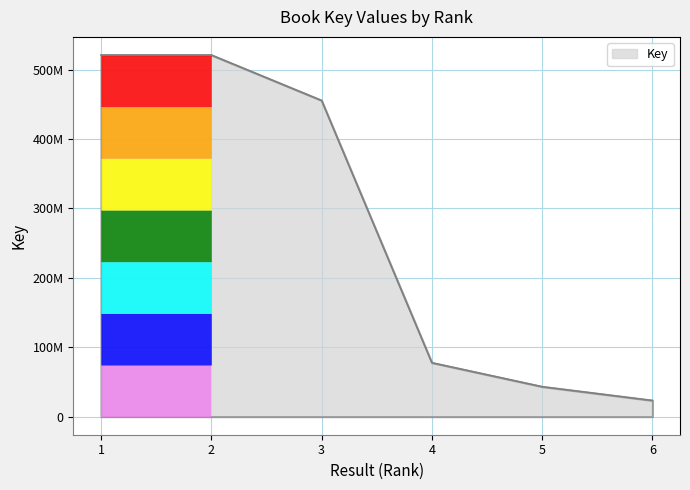

Is this an area chart (filled region under the line)?

Yes